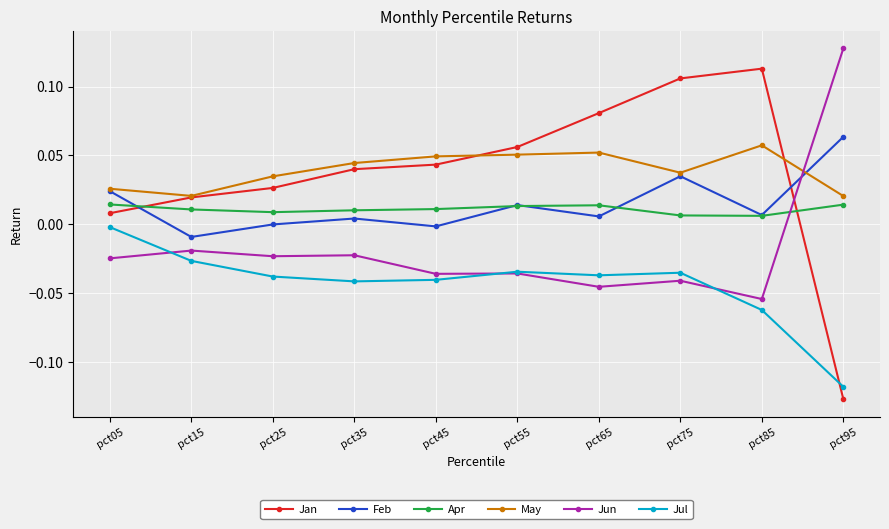

Is this an area chart (filled region under the line)?

No